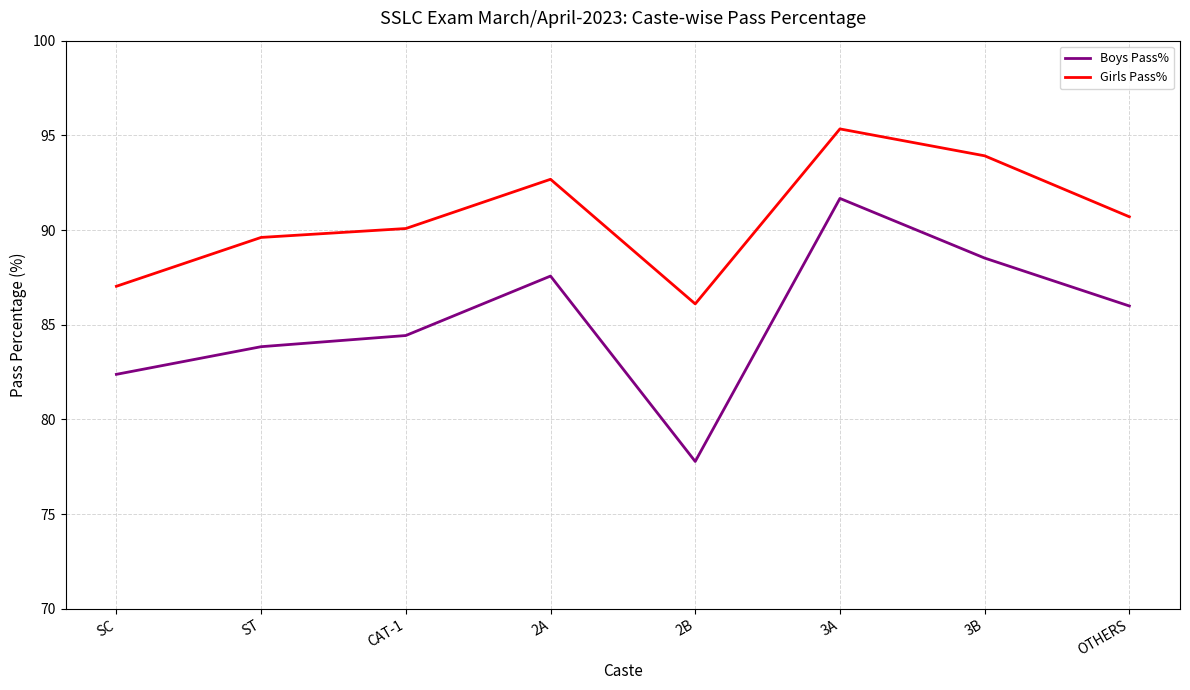

True or false: Boys Pass% and Girls Pass% cross at least once.

False